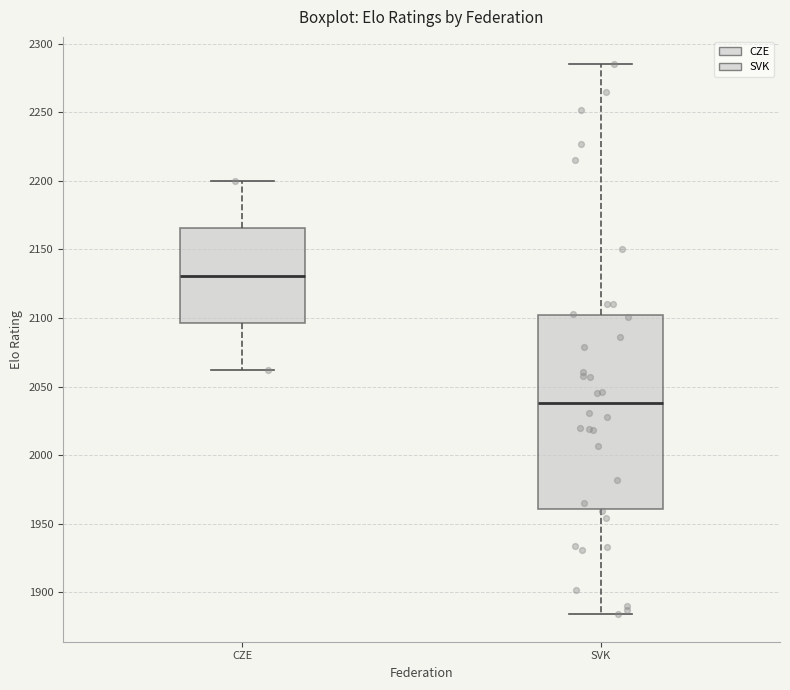

Which box's median line is the highest?

CZE